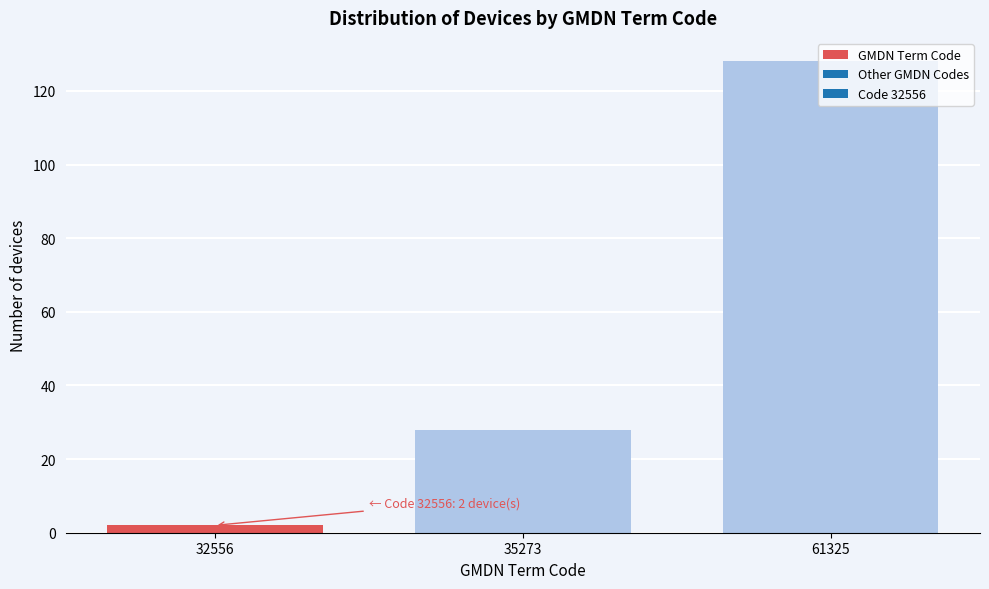

Which label corresponds to the smallest value in the chart?

32556